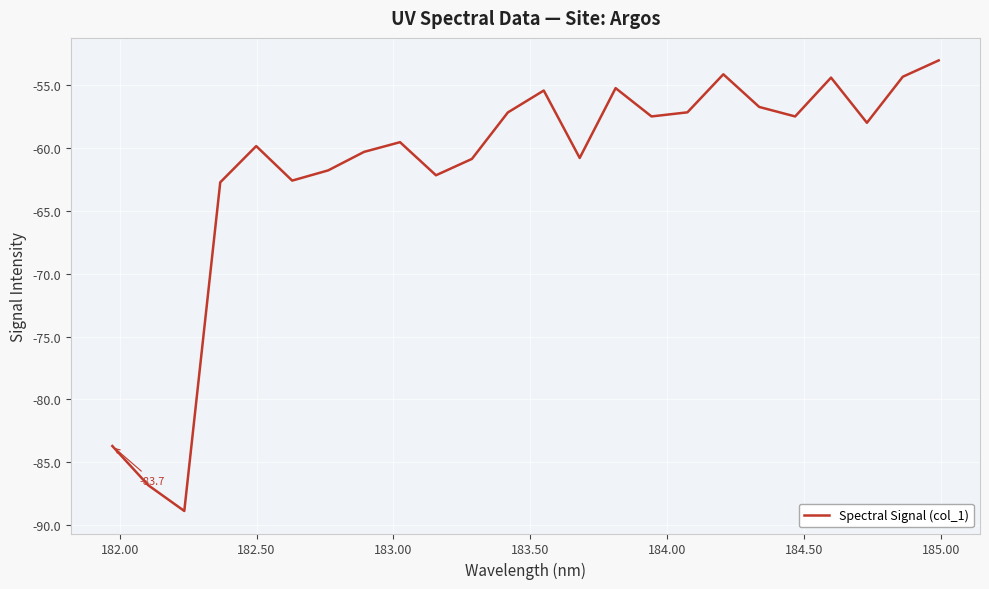

What is the greatest value displayed?

-53.1